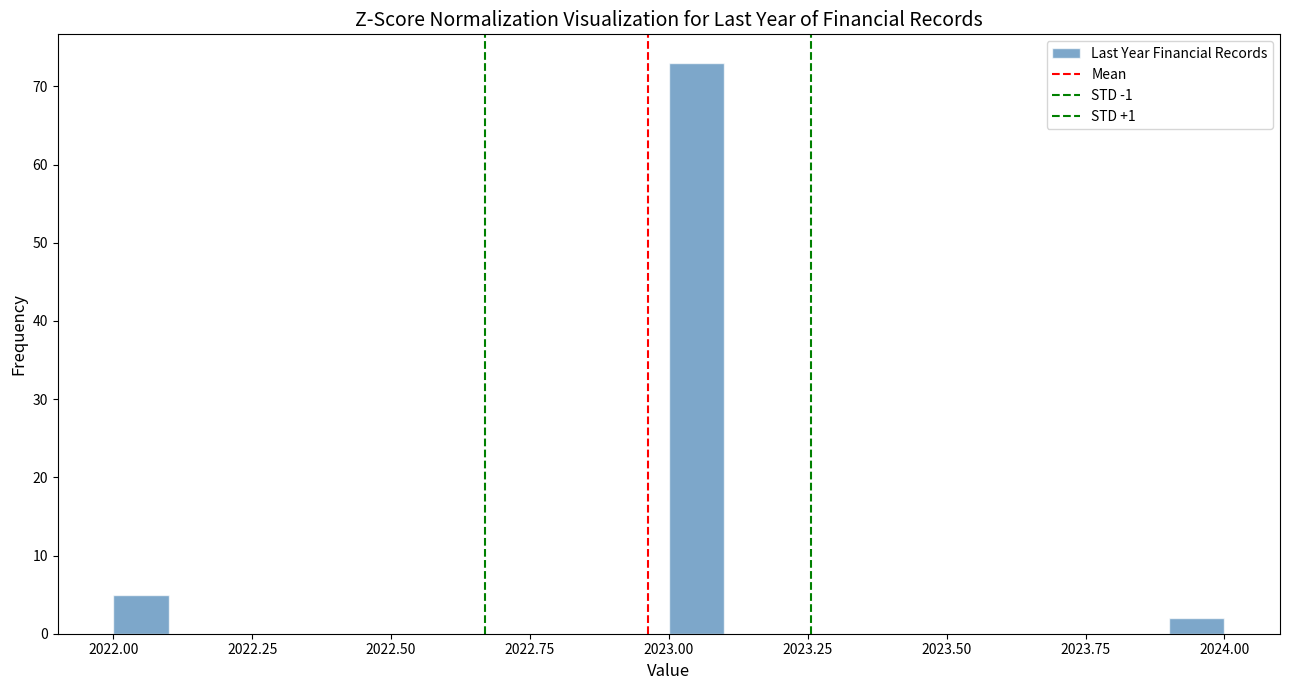

Read against the x-axis, roughly where is the centre of the tallest bar?

2023.05